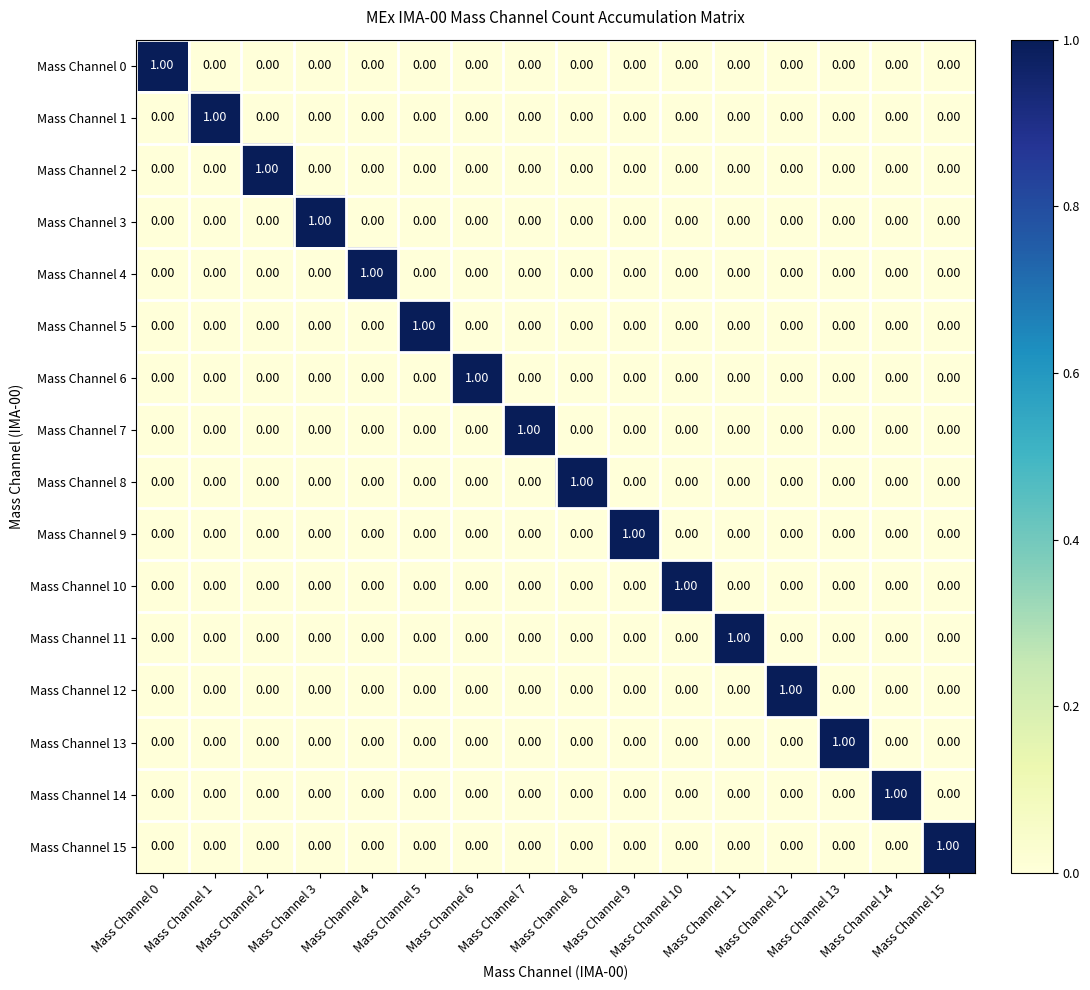

At how many categories does at least one series exceed 0?

16